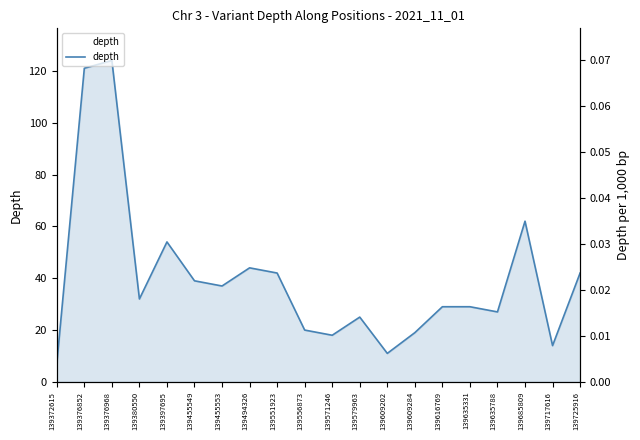

How many points are lower than both their immediate neighbors (excluding endpoints)?

6